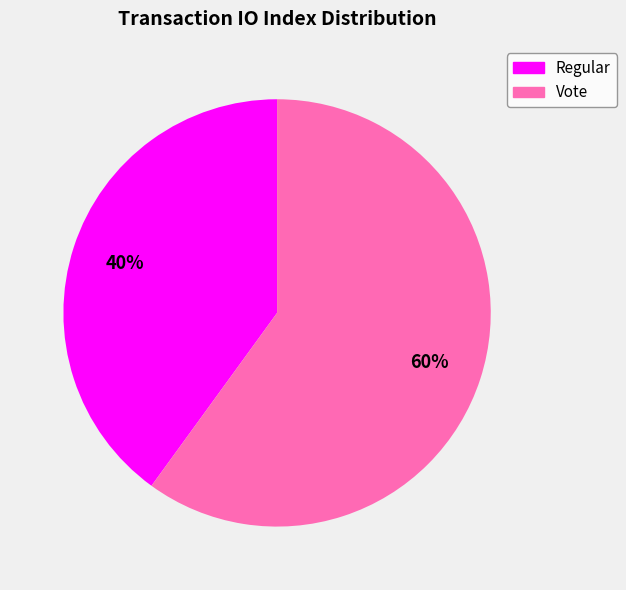

To the nearest percent, what is the combined percentage of Regular and Vote?

100%